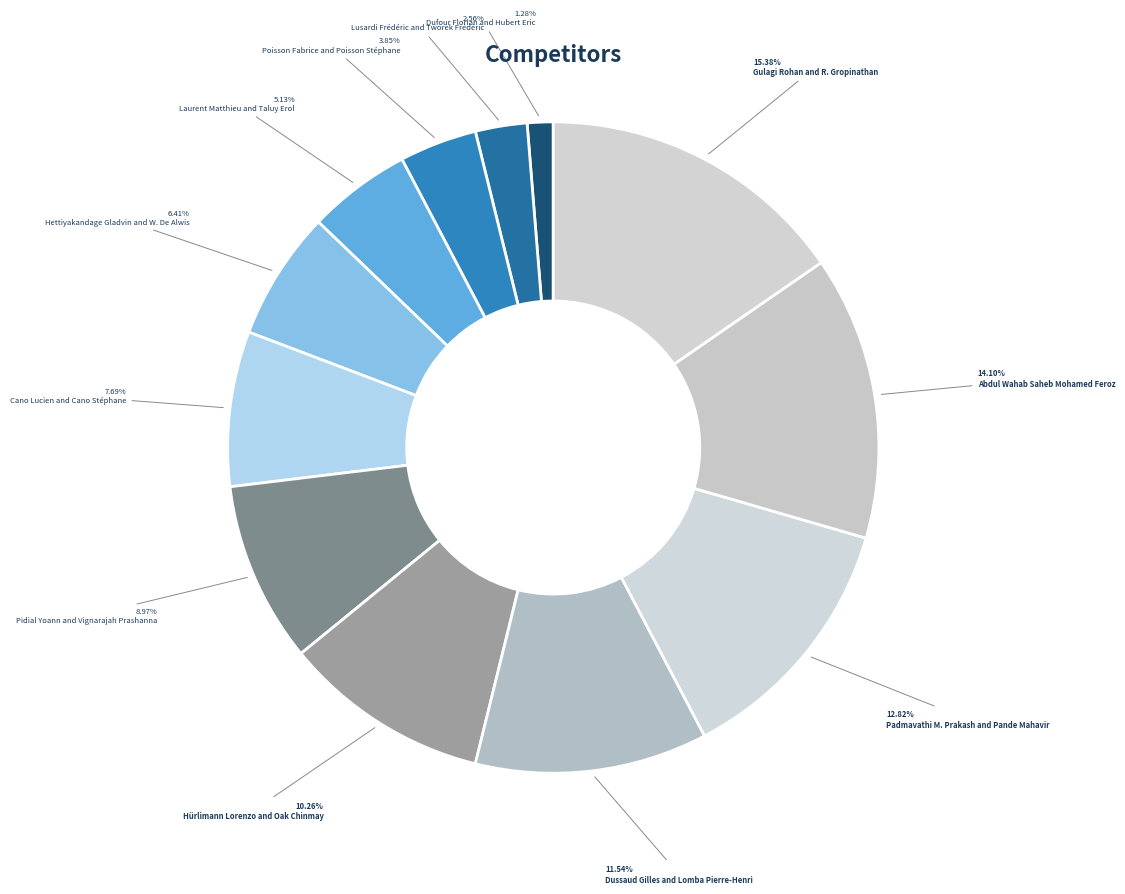

To the nearest percent, what is the difference between the Poisson Fabrice and Poisson Stéphane and Lusardi Frédéric and Tworek Frédéric slice percentages?

1%